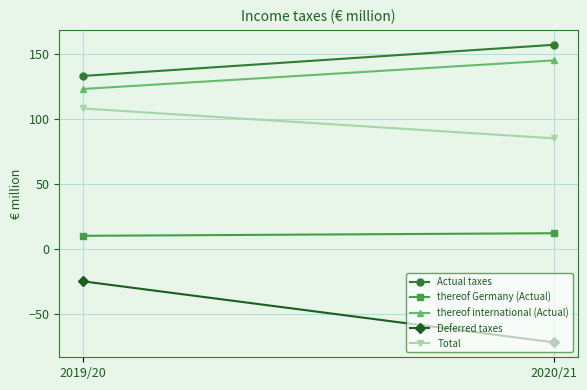

Reading left to right, list all the values displayed in this chart.

Actual taxes: 2019/20=133	2020/21=157
thereof Germany (Actual): 2019/20=10	2020/21=12
thereof international (Actual): 2019/20=123	2020/21=145
Deferred taxes: 2019/20=-25	2020/21=-72
Total: 2019/20=108	2020/21=85